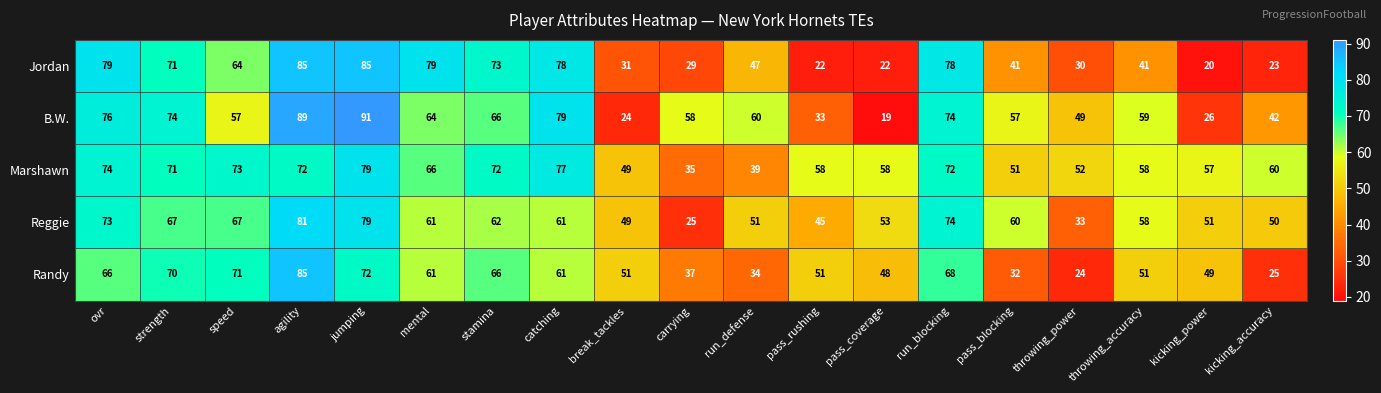

Which series has the widest spread of values?

B.W.